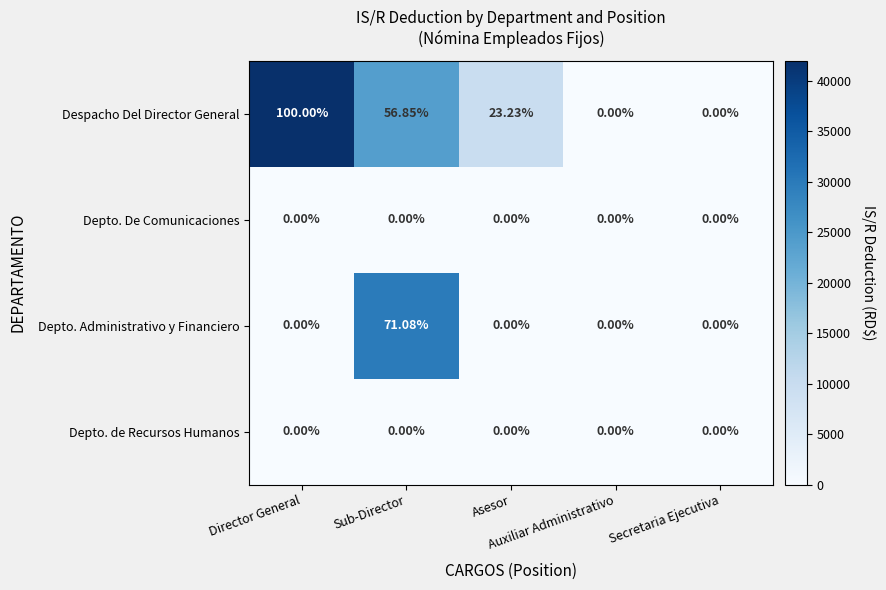

How many series are shown in this chart?

4